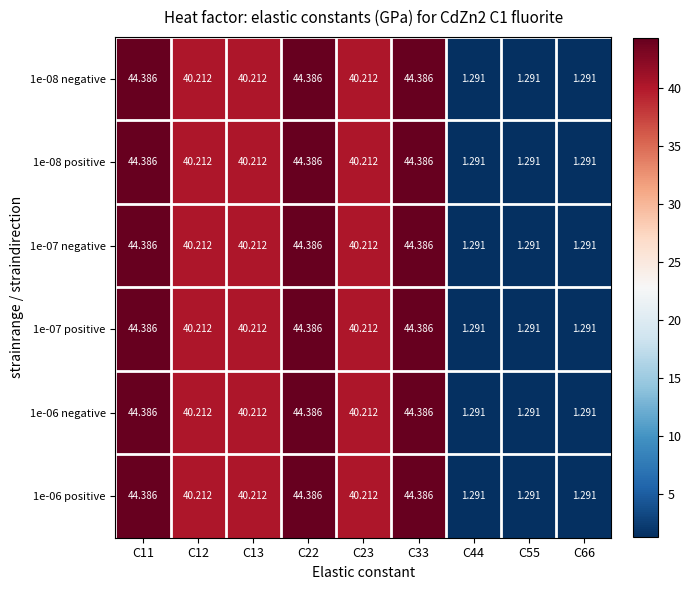

What is the total value across all series at C22?

266.3